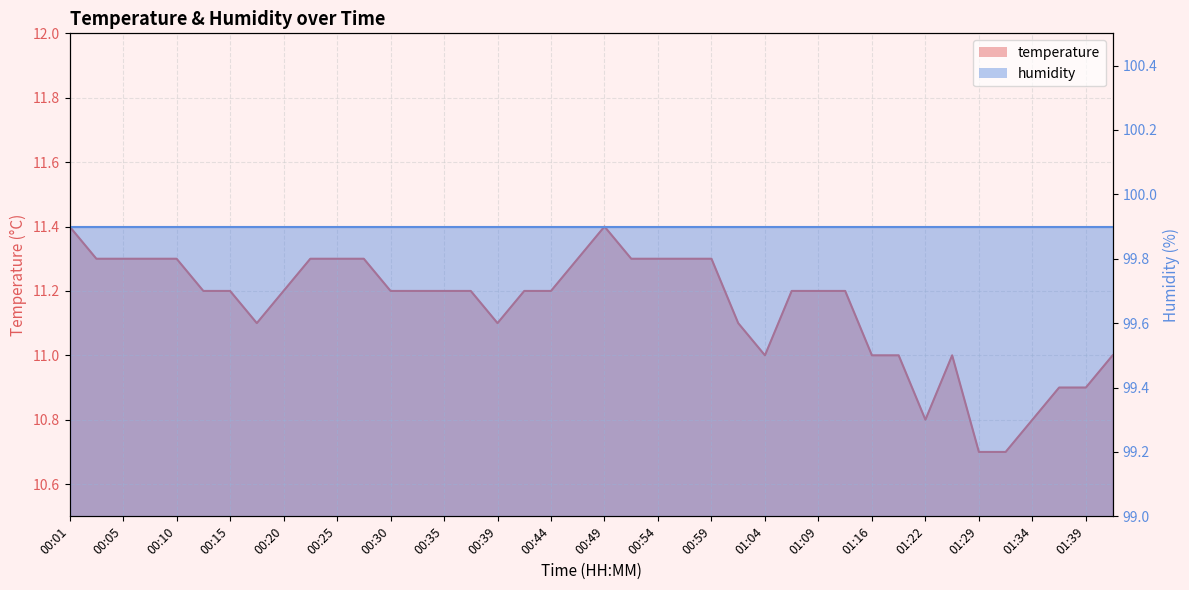

Which has a higher value, 00:01 or 01:32?

00:01